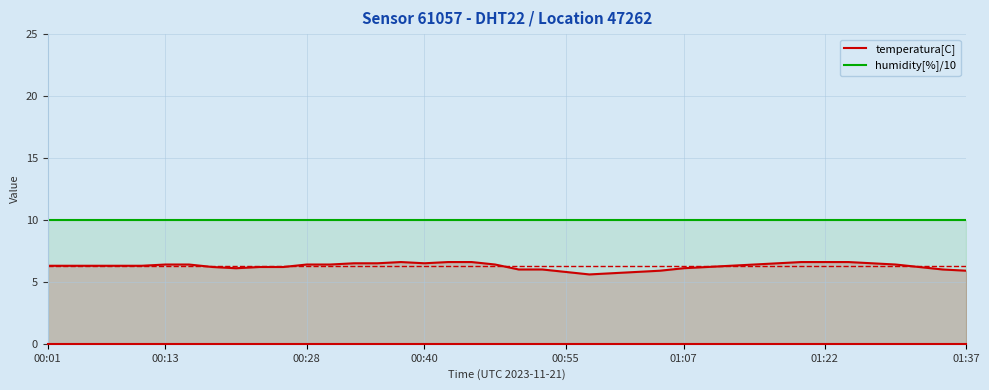

Which series has the largest total across all categories?

humidity[%]/10